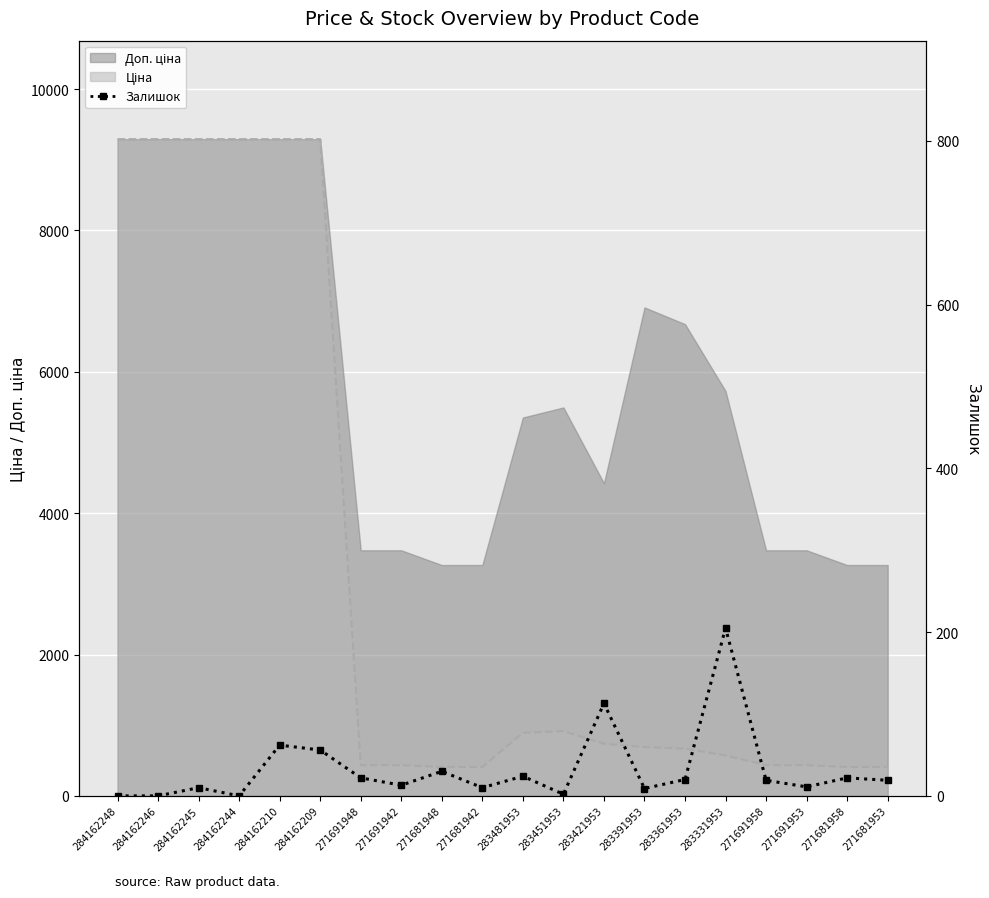

The value at 271681953 is 30. True or false?

False